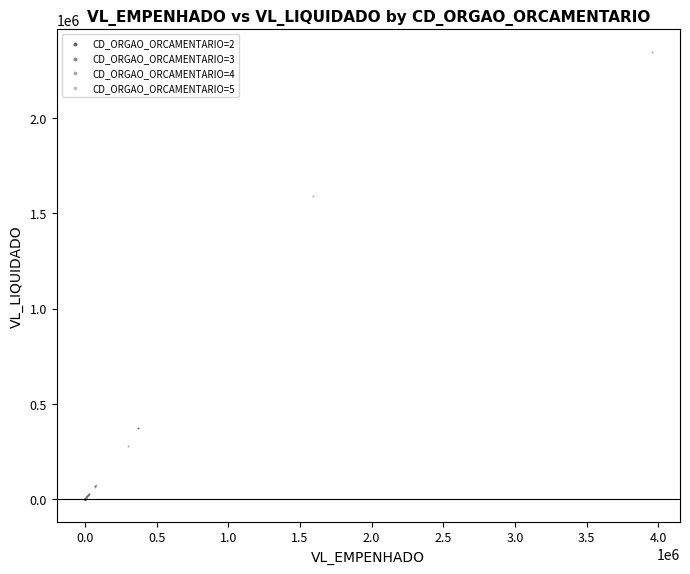

What are all the series names shown in the legend?

CD_ORGAO_ORCAMENTARIO=2, CD_ORGAO_ORCAMENTARIO=3, CD_ORGAO_ORCAMENTARIO=4, CD_ORGAO_ORCAMENTARIO=5